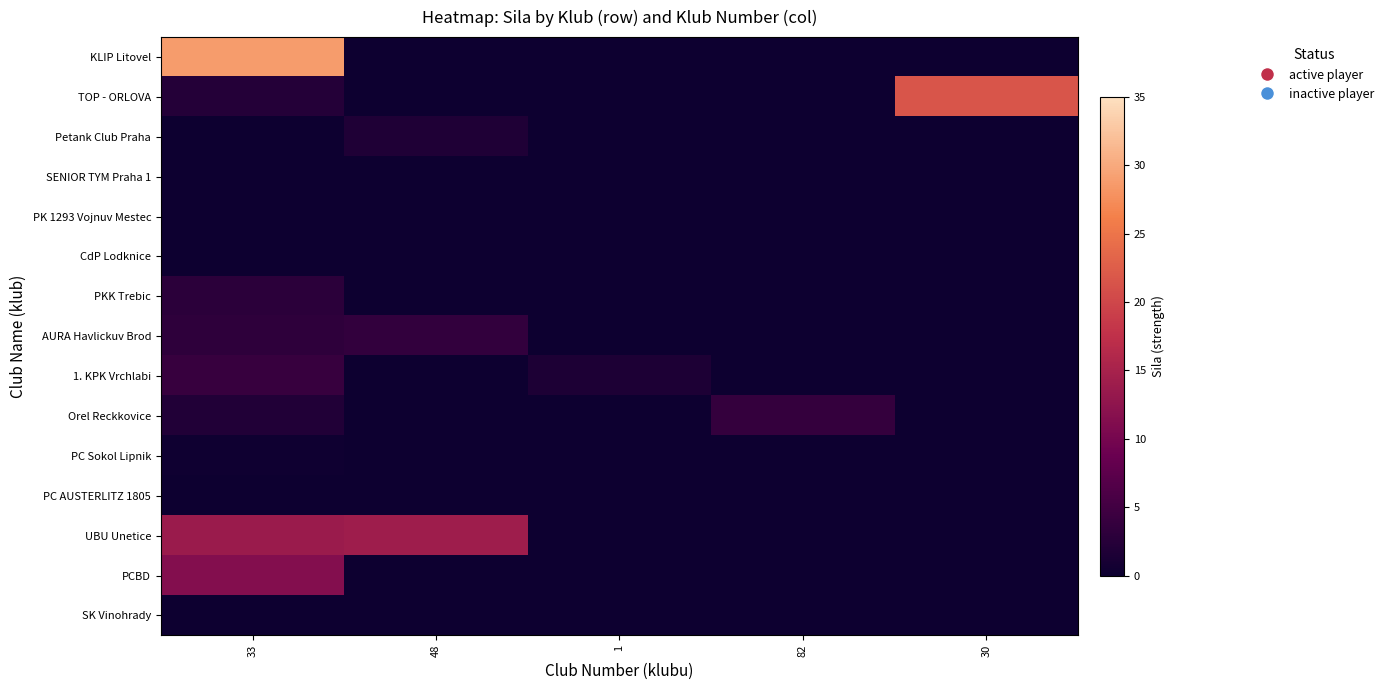

Between 33 and 1, which series saw the biggest shift?

KLIP Litovel